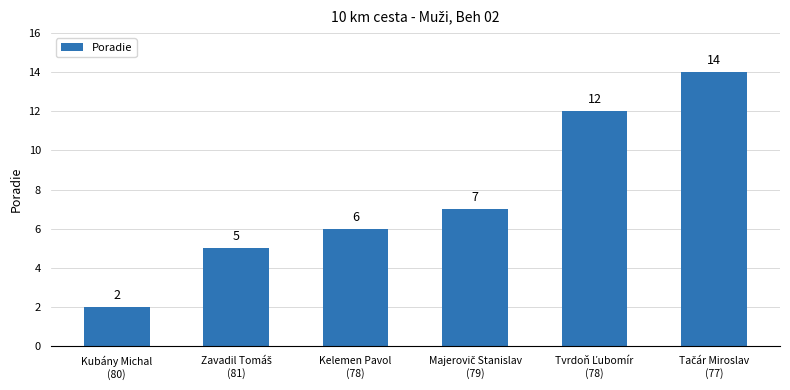

What is the average value?

8